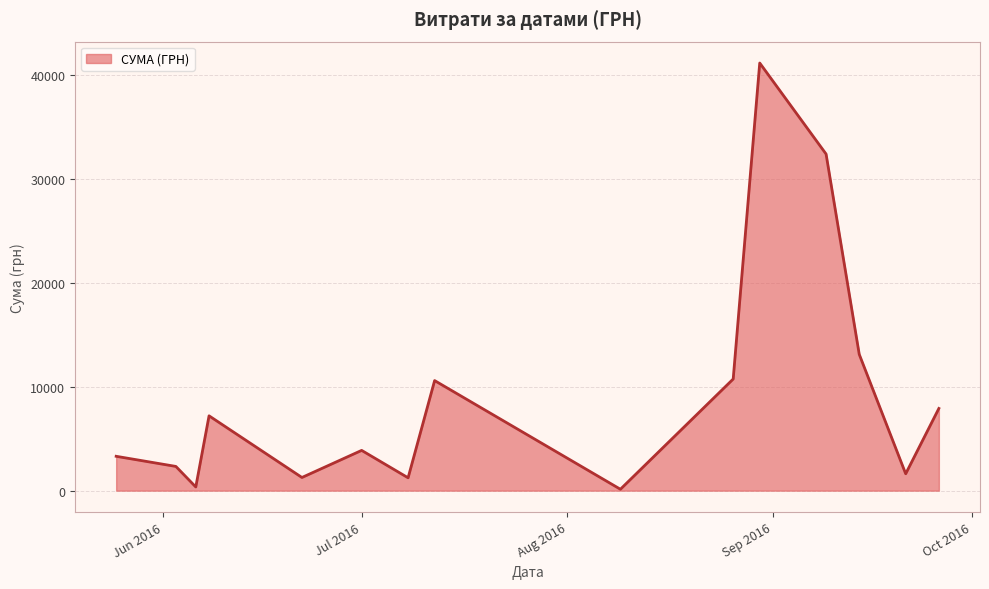

How many lines are shown in the chart?

1